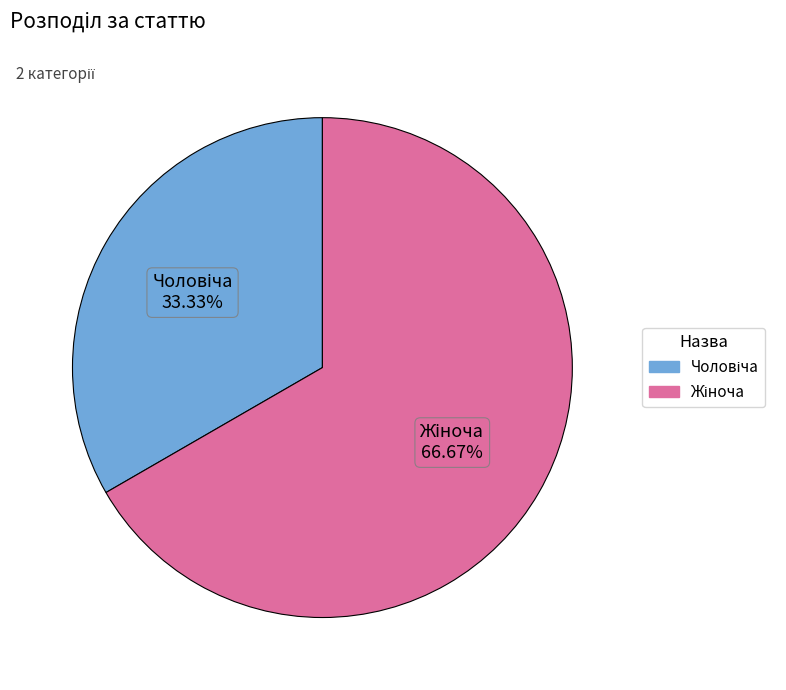

How many slices are in this pie chart?

2